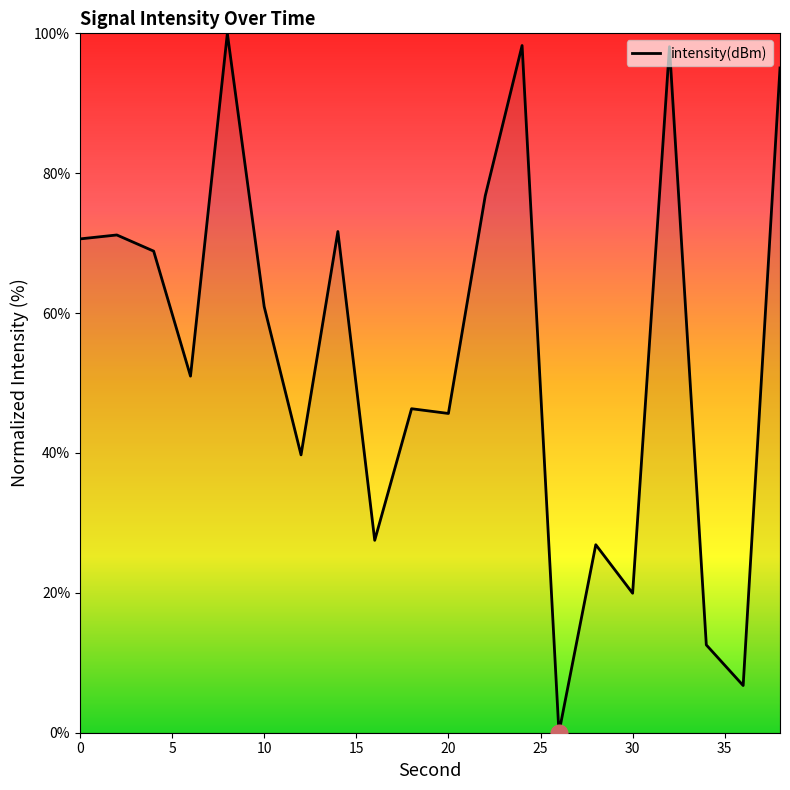

What is the greatest value displayed?

100.0